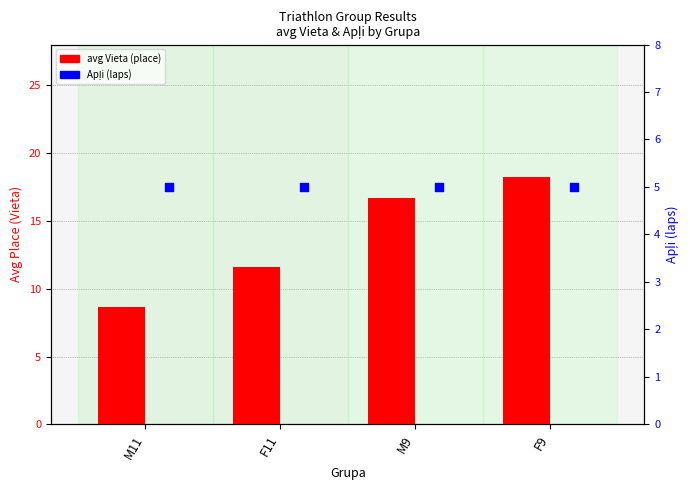

Which series has the largest total across all categories?

avg Vieta (place)